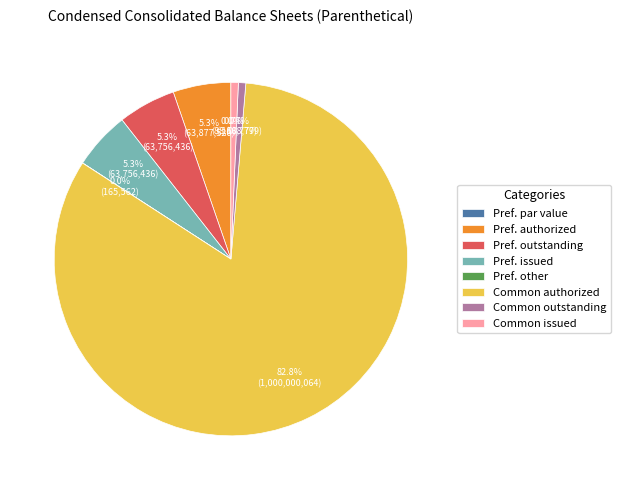

Which has a higher value, Common stock (issued shares) or Redeemable convertible preferred stock (issued shares)?

Redeemable convertible preferred stock (issued shares)